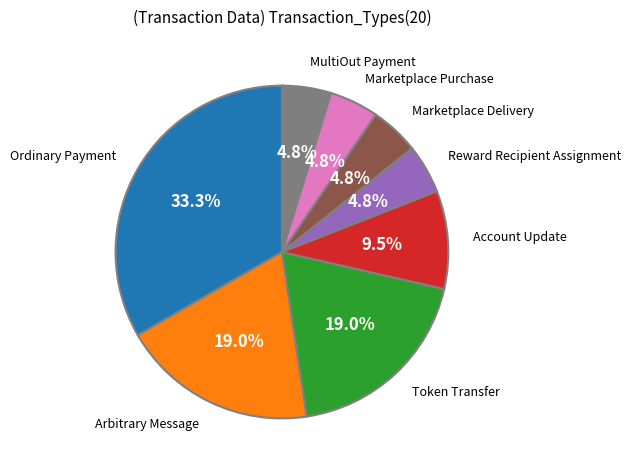

What is the largest slice in the pie chart?

Ordinary Payment